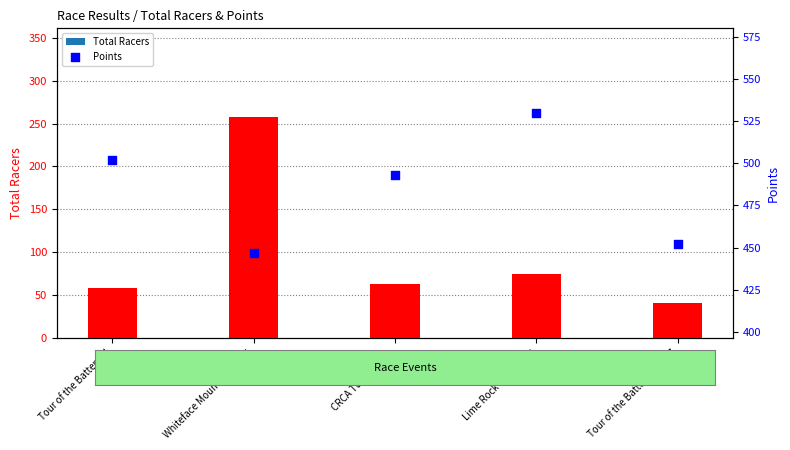

Which series has the largest total across all categories?

Points